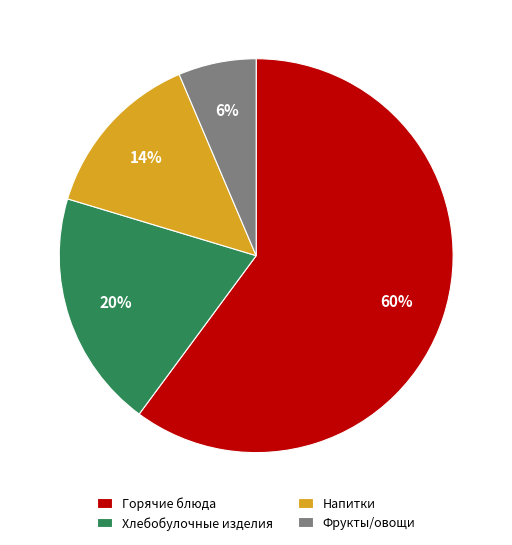

Rank the categories by value from lowest to highest.

Фрукты/овощи, Напитки, Хлебобулочные изделия, Горячие блюда